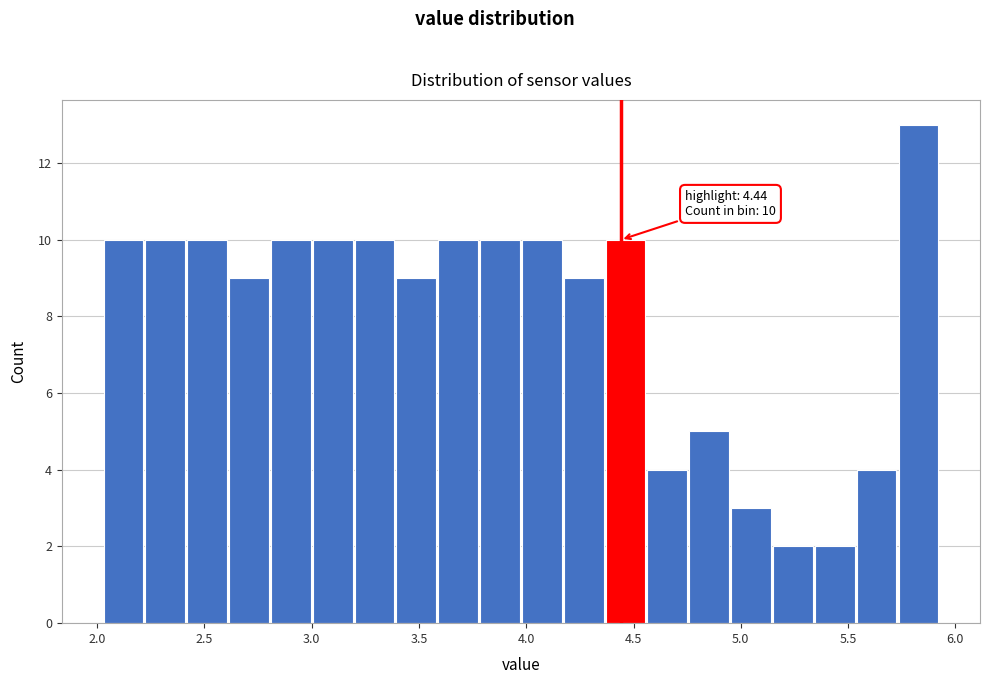

Around what value on the x-axis is the tallest bar? Give the approximate position of its centre, as read against the axis.

5.85